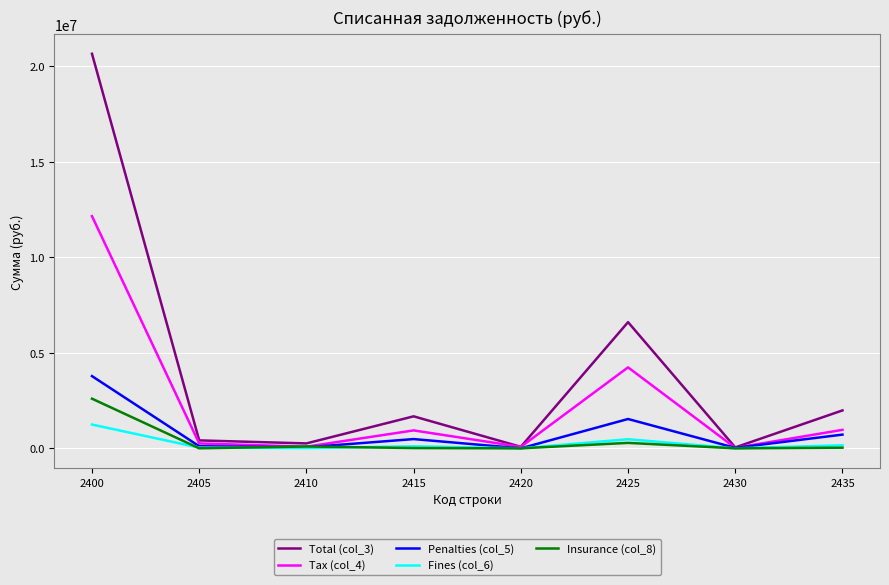

What is the difference between the maximum and minimum values in the Tax (col_4) series?

12130846